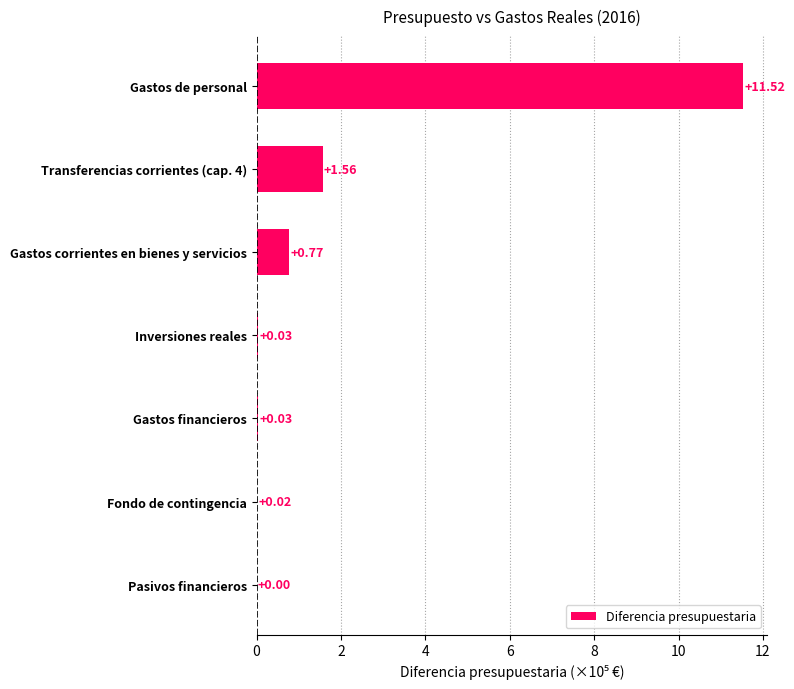

Are the bars grouped side by side (vs. stacked)?

No